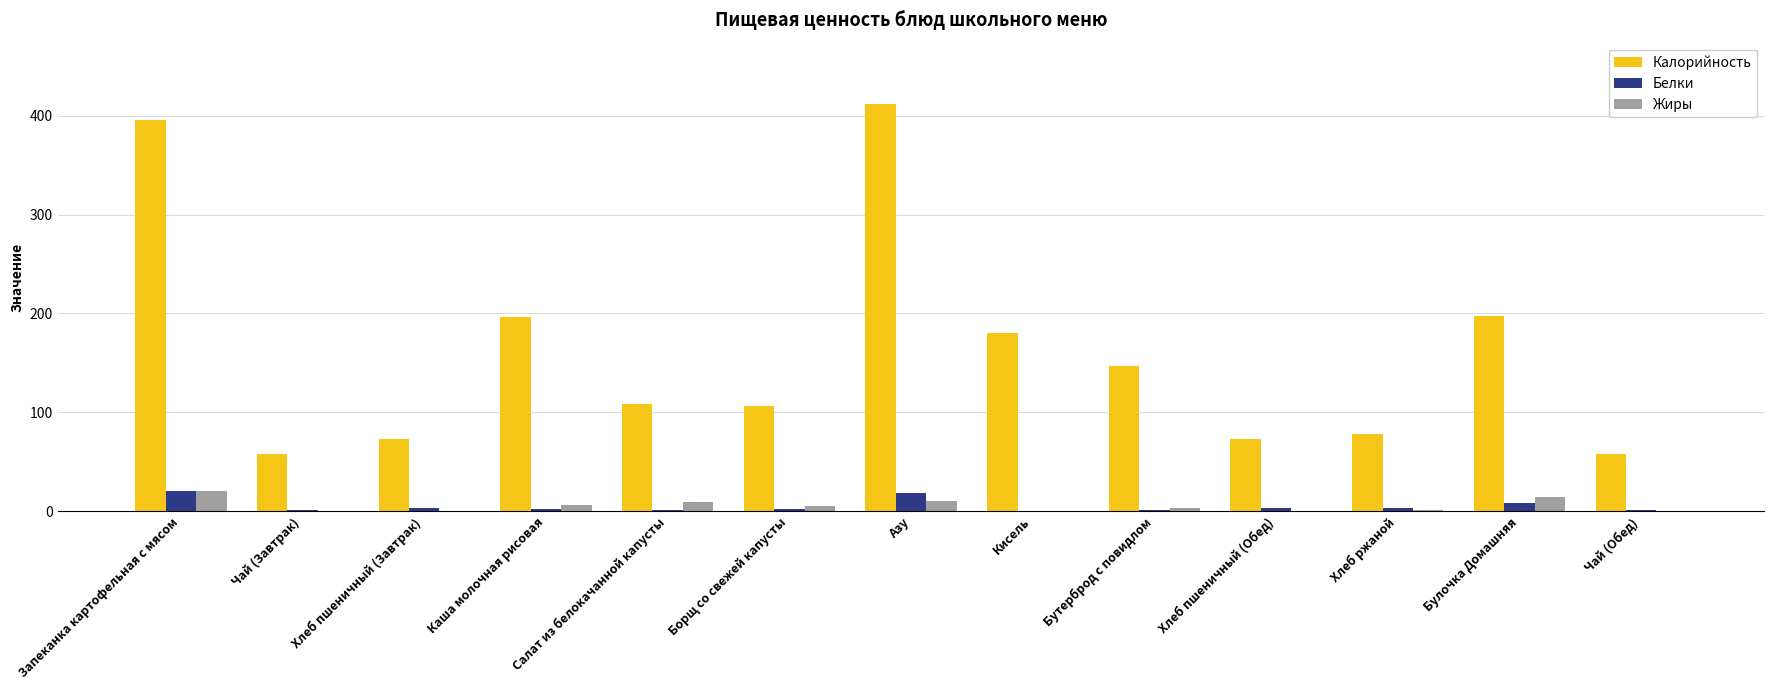

Between Запеканка картофельная с мясом and Каша молочная рисовая, which series saw the biggest shift?

Калорийность